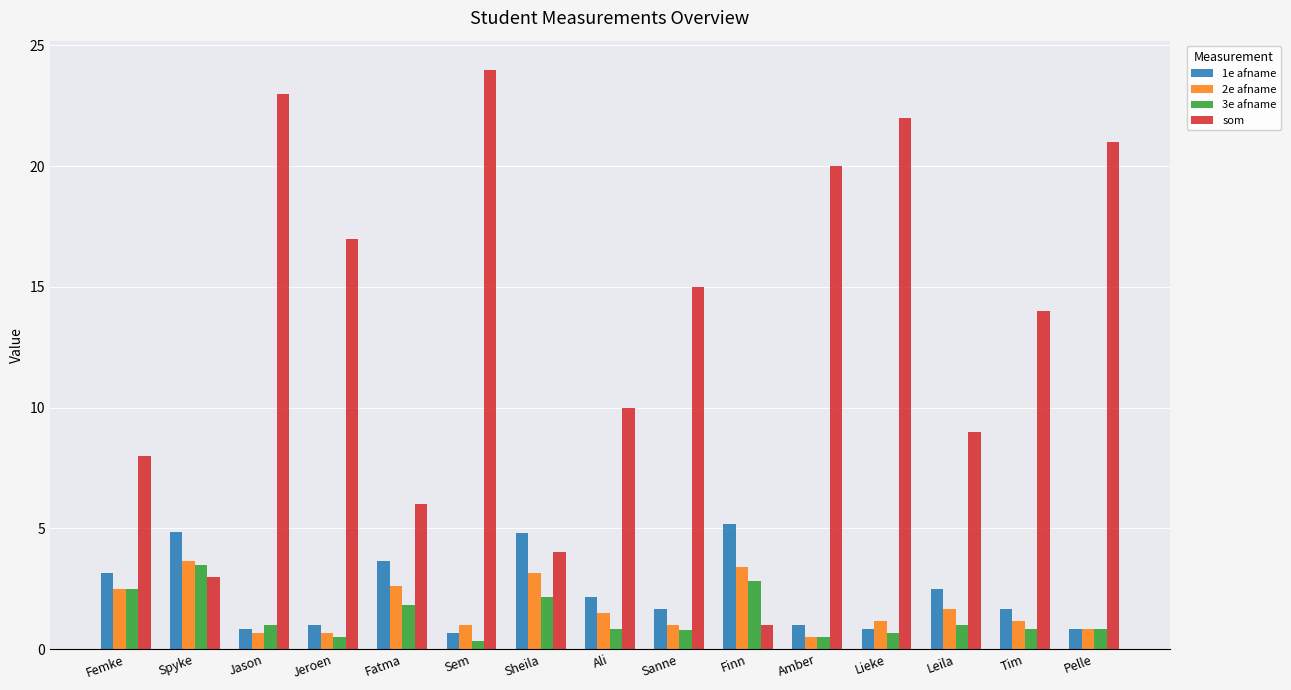

What is the difference between the highest and lowest values at Leila?

8.0